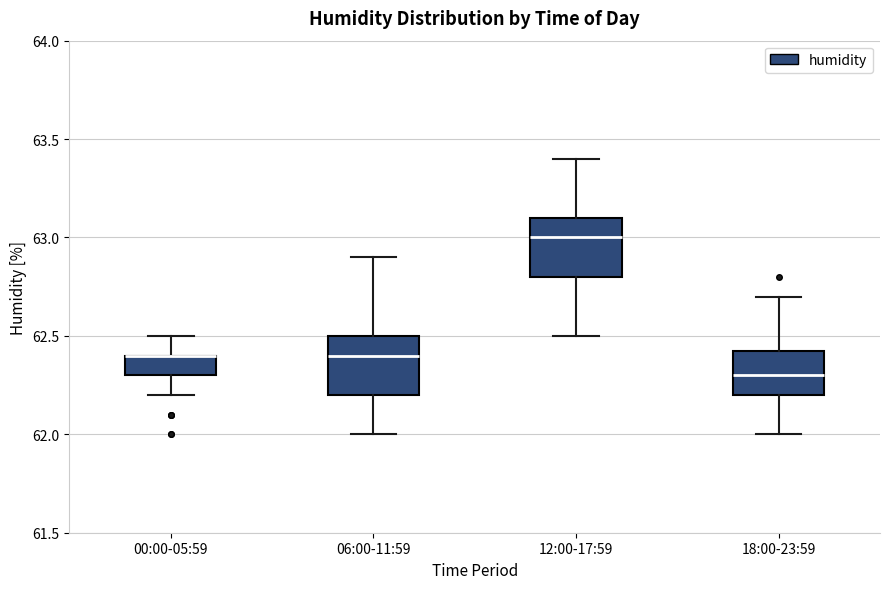

Reading left to right, read every box against the y-axis: the position of its median line, the range the box covers, and the ends of its whiskers. The values are not printed on the chart, so give them approximately, as read against the axis.

00:00-05:59: median 62.40 (drawn on the box's upper edge), box 62.30 to 62.40, whiskers 62.20 to 62.50
06:00-11:59: median 62.40, box 62.20 to 62.50, whiskers 62.00 to 62.90
12:00-17:59: median 63.00, box 62.80 to 63.10, whiskers 62.50 to 63.40
18:00-23:59: median 62.30, box 62.20 to 62.45, whiskers 62.00 to 62.70